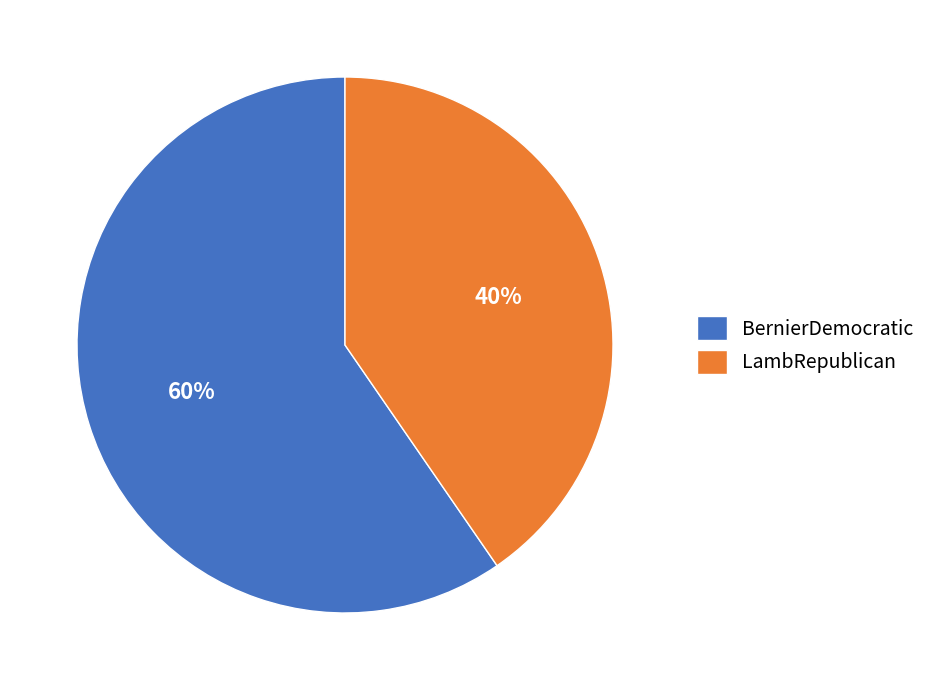

Approximately how many times larger is the value at BernierDemocratic compared to LambRepublican?

1.5